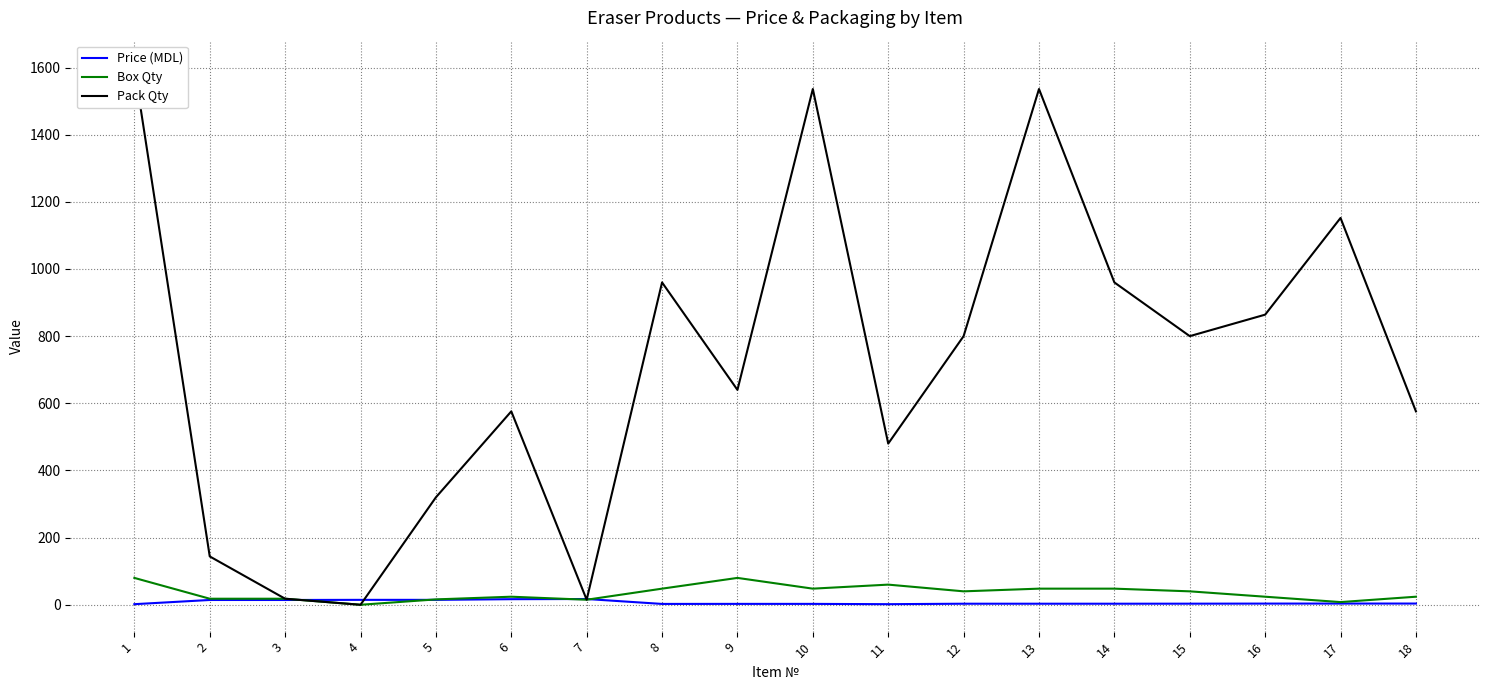

Read the Pack Qty value at 3.

18.0